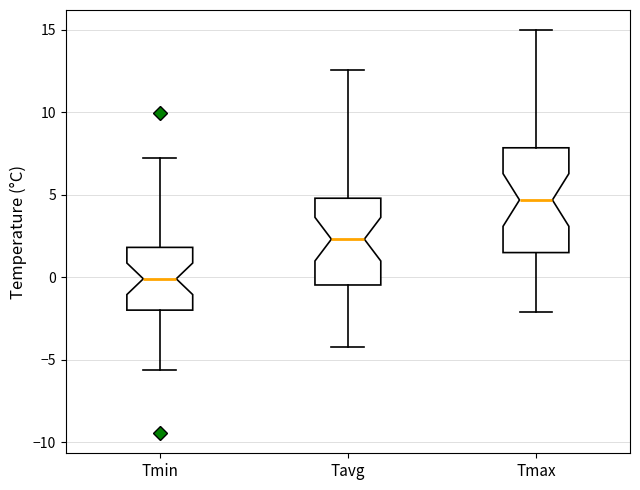

Reading left to right, transcribe this box plot: for each box, give where its median line is, the range the box spans, and where its two whiskers end, as read against the y-axis. The values are not printed on the chart, so give them approximately, as read against the axis.

Tmin: median 0.0, box -2.0 to 2.0, whiskers -5.5 to 7.0
Tavg: median 2.5, box -0.5 to 5.0, whiskers -4.0 to 12.5
Tmax: median 4.5, box 1.5 to 8.0, whiskers -2.0 to 15.0